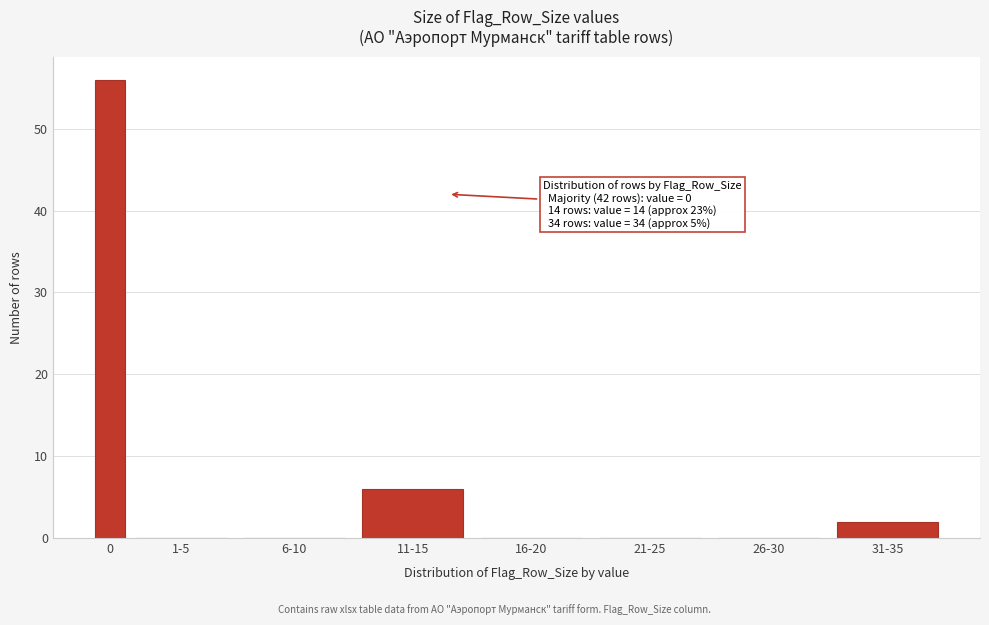

Reading left to right, what are all the values shown in this chart?

0=56	1-5=0	6-10=0	11-15=6	16-20=0	21-25=0	26-30=0	31-35=2